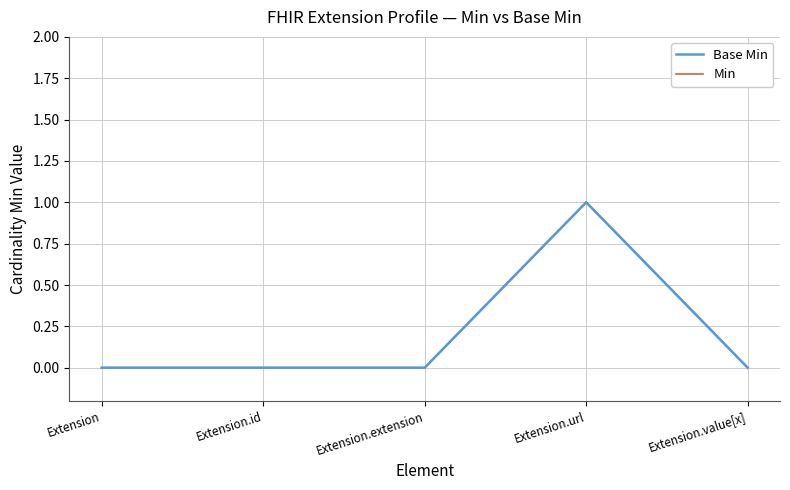

Is this an area chart (filled region under the line)?

No